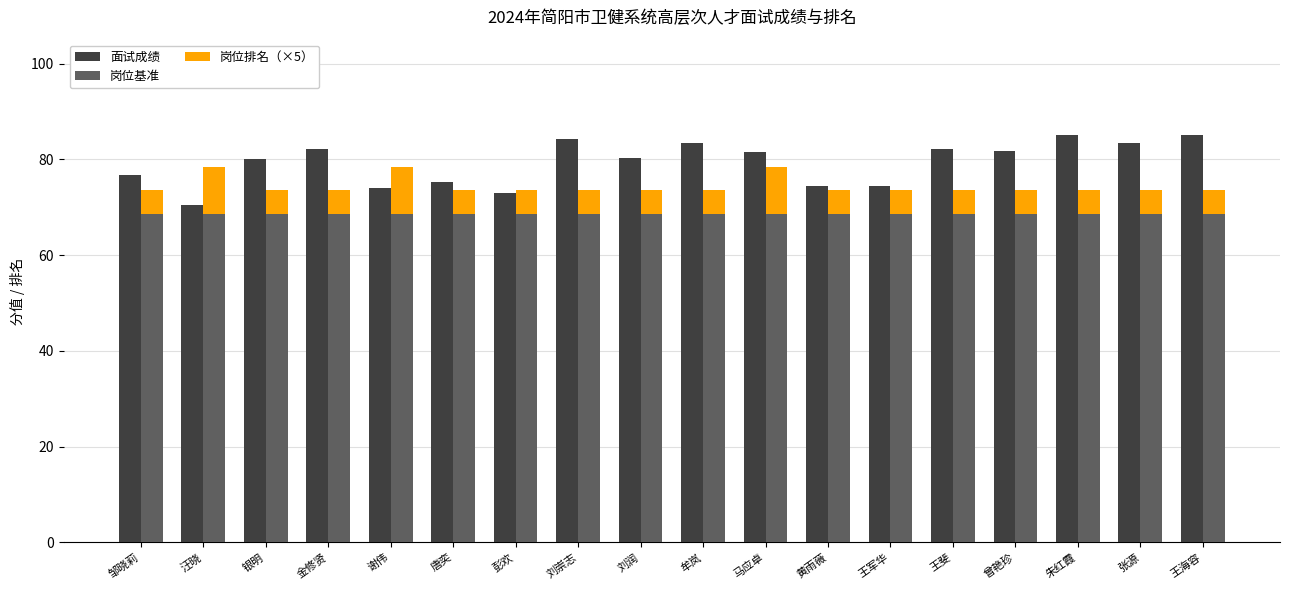

Where does the 面试成绩 series first go above 81?

金修贤